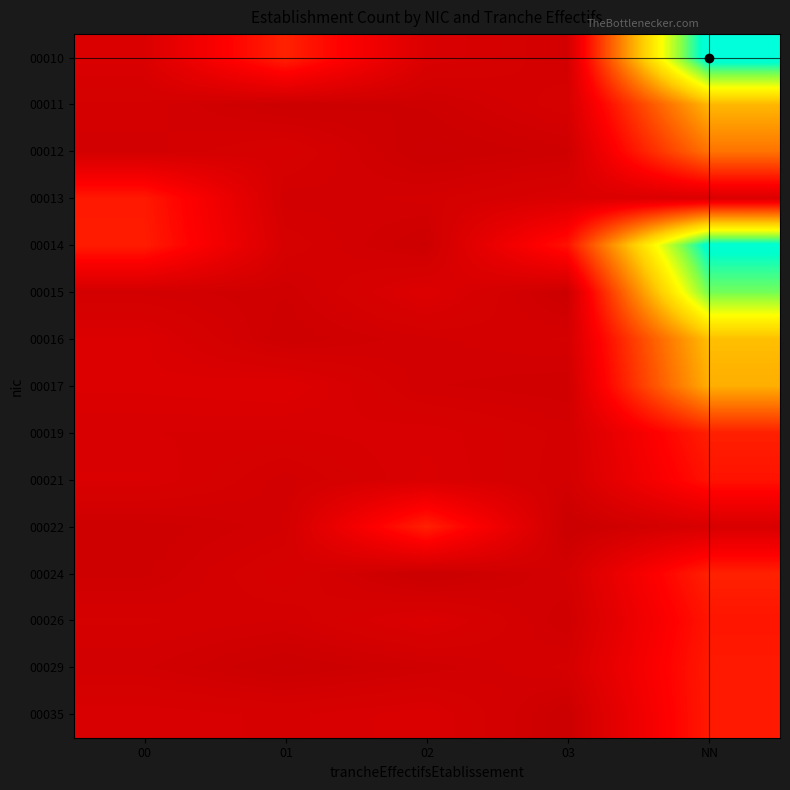

What is the maximum value shown in the chart?

6.3